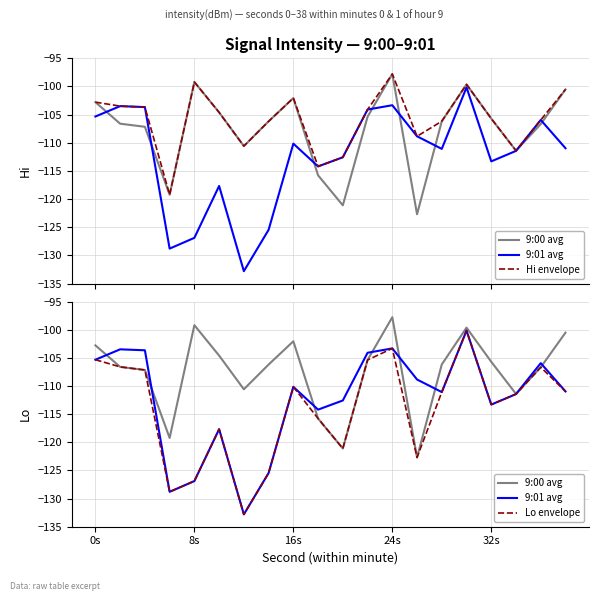

True or false: 9:00 avg and Lo envelope intersect in this chart.

False